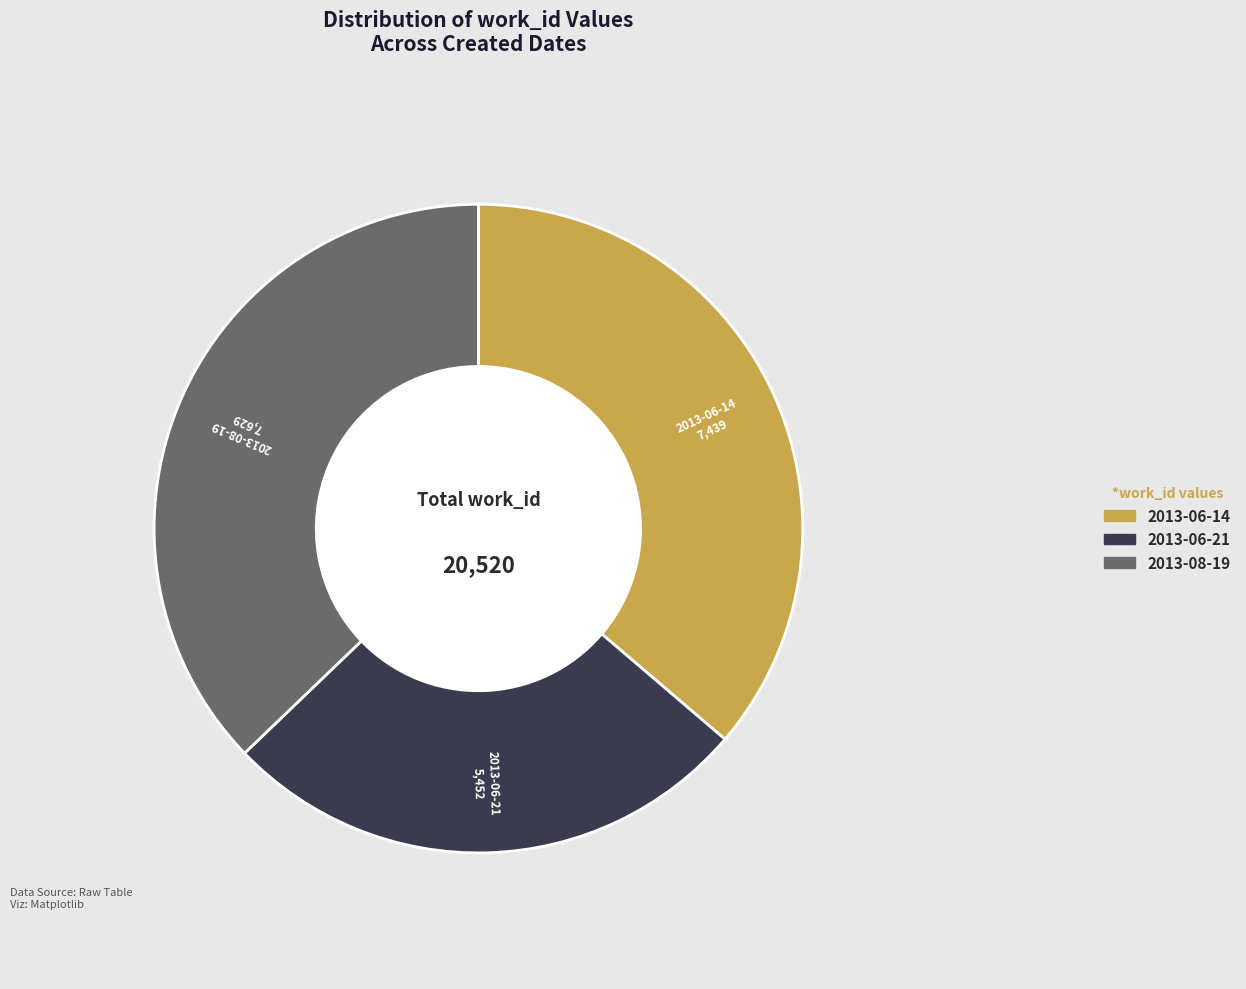

Is there any slice that represents more than half of the pie?

No